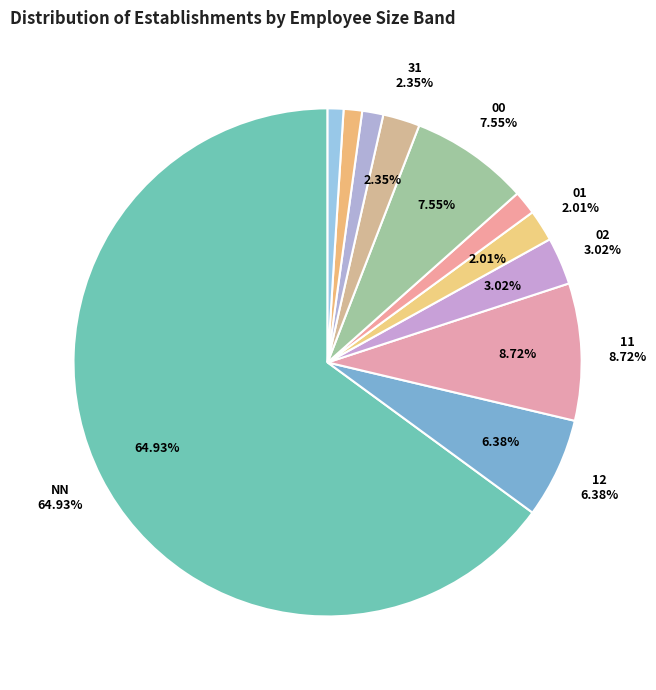

What is the ratio of the value at 21 to the value at 02?

0.4